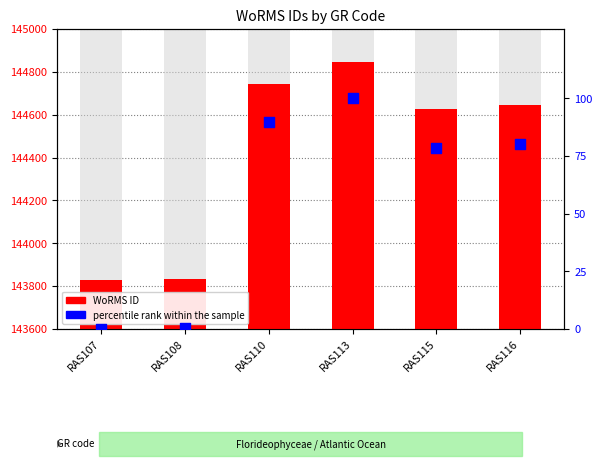

At how many categories does at least one series exceed 2955?

6